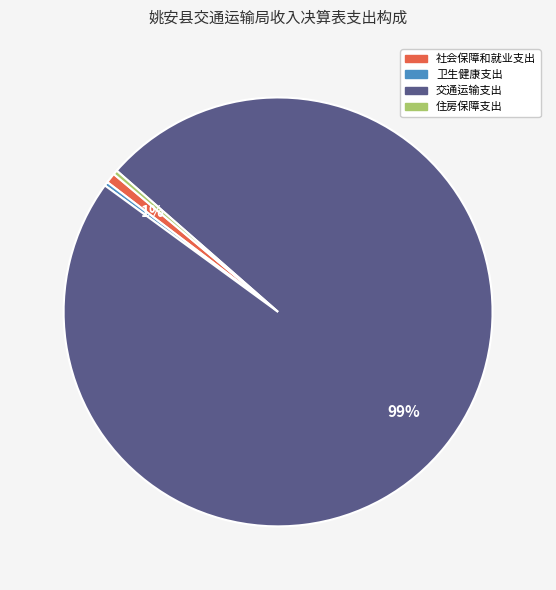

Is it true that 卫生健康支出 is 9% of the pie?

False